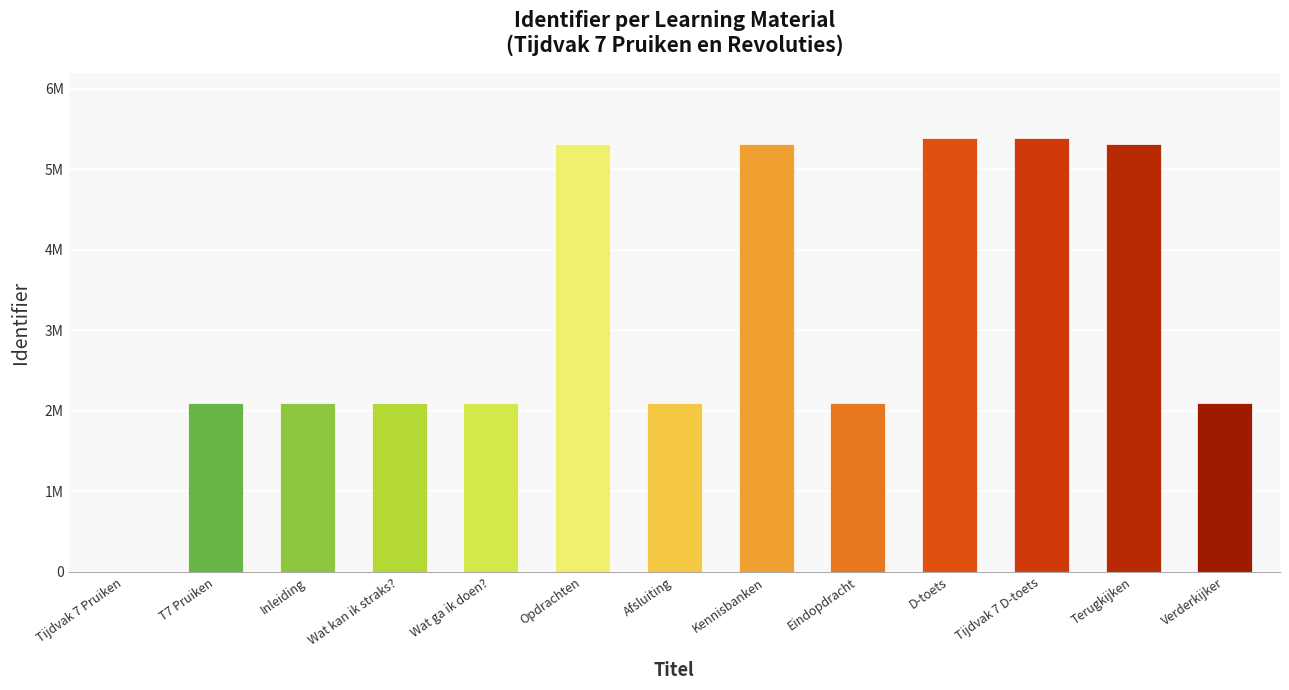

At which label does the data first exceed 2096361?

Opdrachten